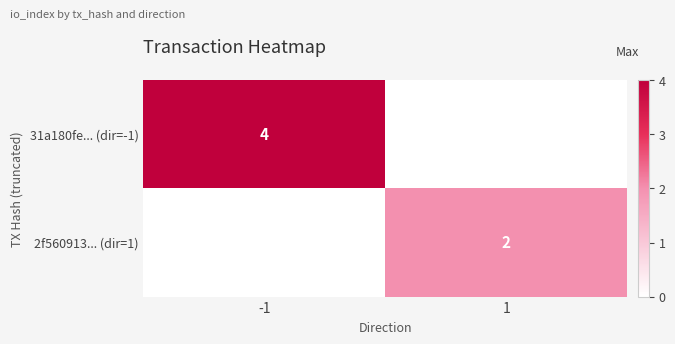

The value of 31a180fe... (dir=-1) at -1 is 1. True or false?

False